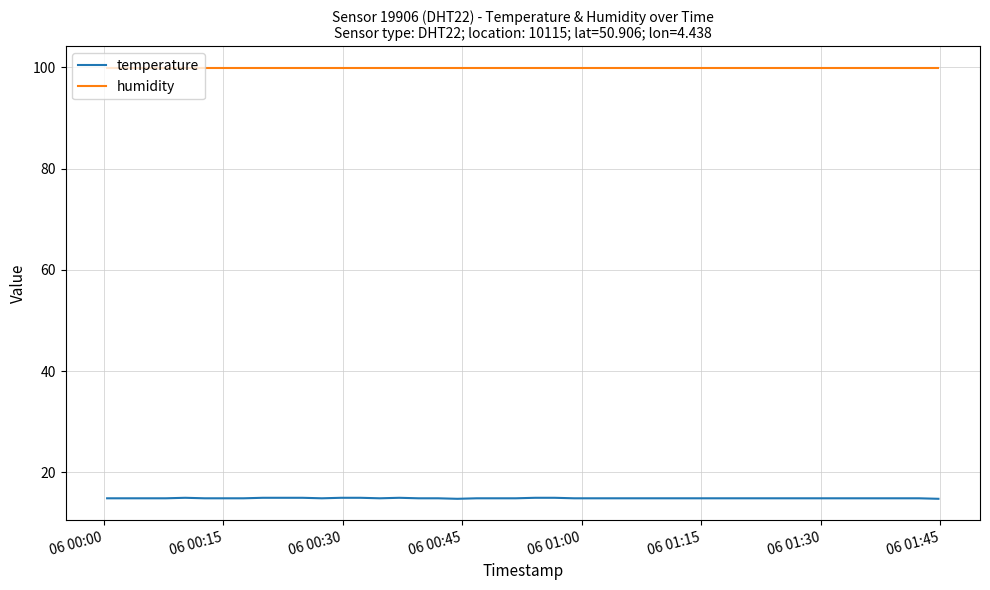

What is the maximum value for temperature?

15.0